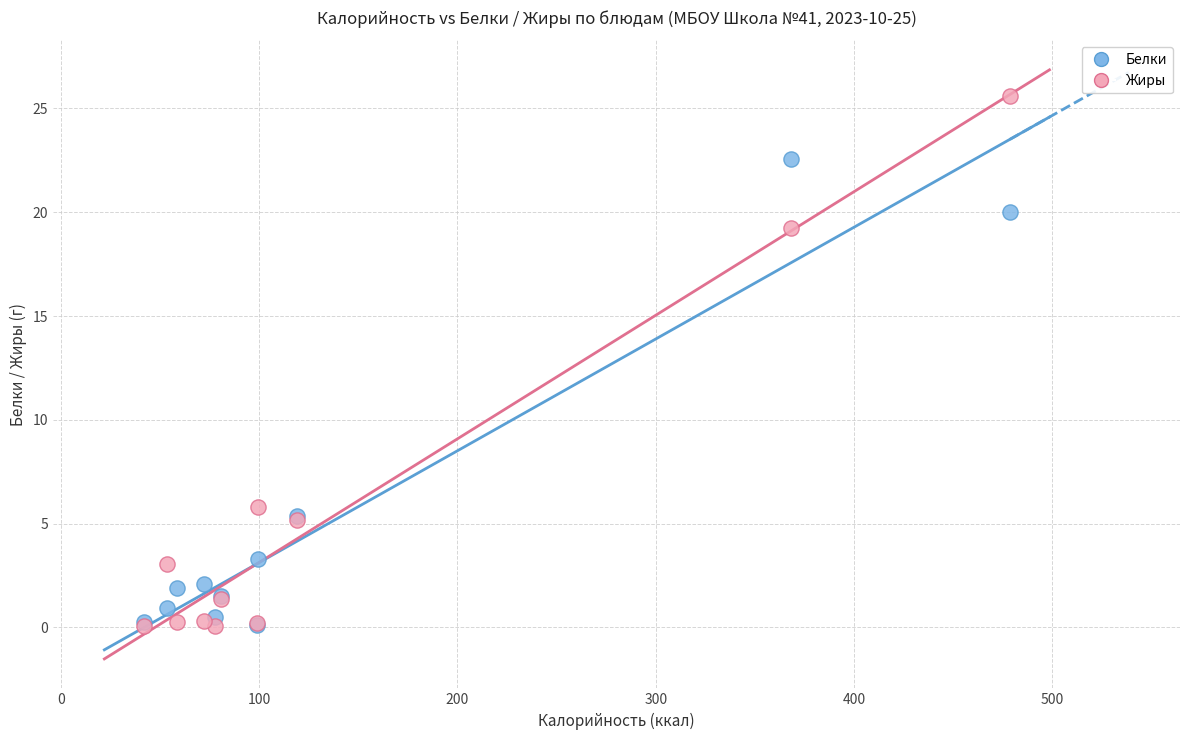

In the Жиры series, what Y value is closest to 12?

5.8